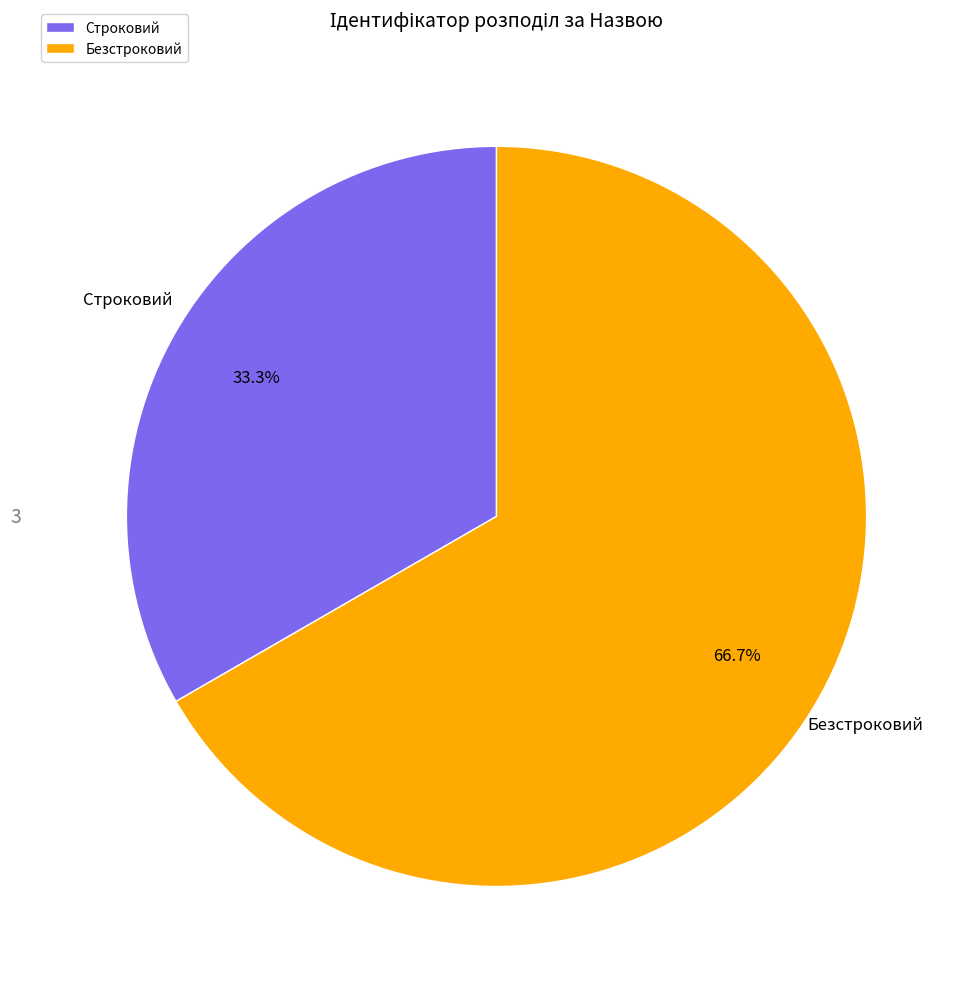

How much of the chart is everything except Строковий?

66.7%